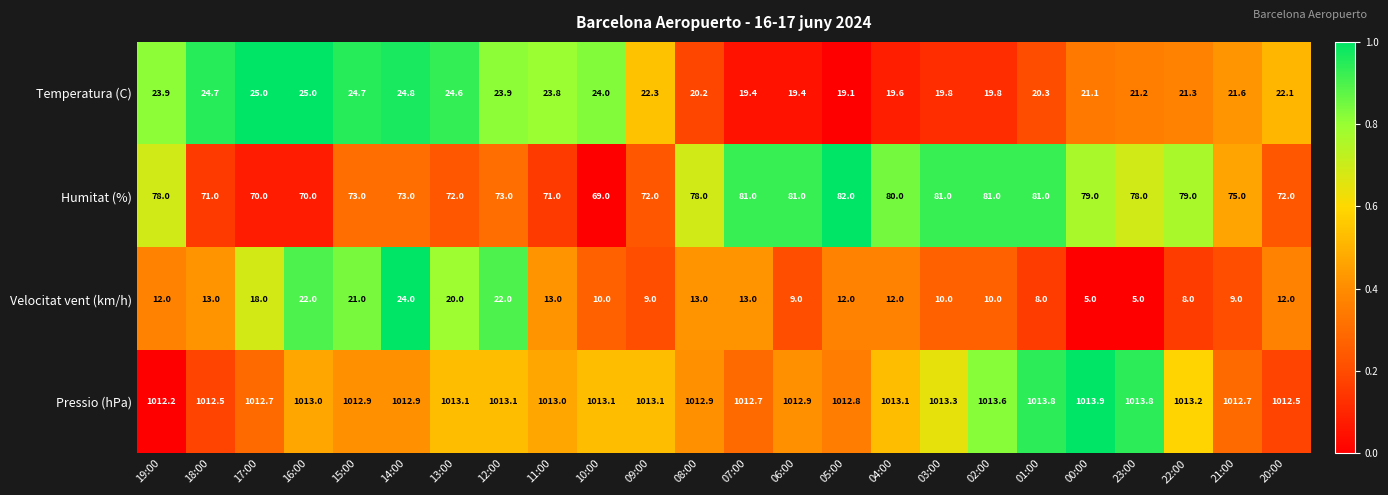

Rank the series by their maximum value, from lowest to highest.

Velocitat vent (km/h), Temperatura (C), Humitat (%), Pressio (hPa)